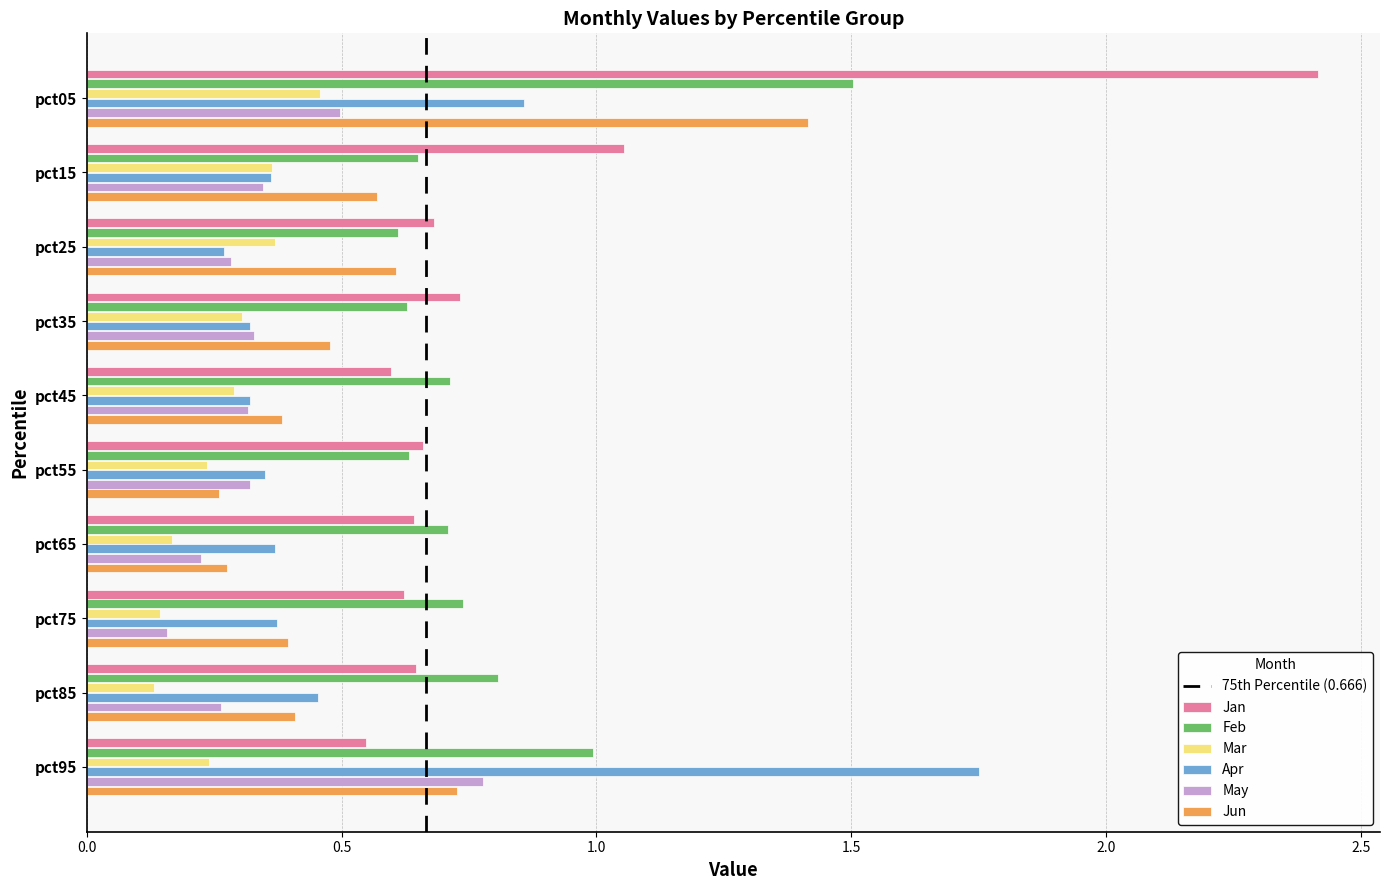

At how many categories does at least one series exceed 0?

10